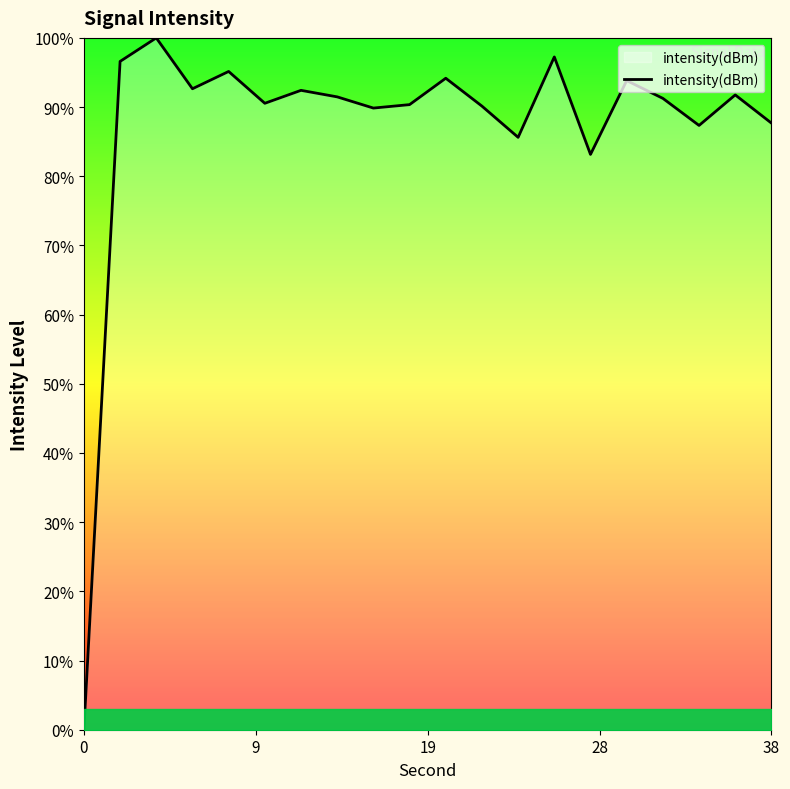

What is the difference between the maximum and minimum values?

100.0